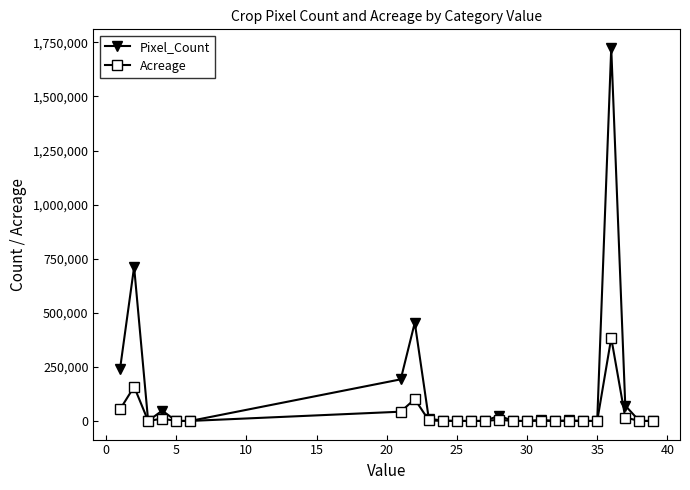

True or false: Pixel_Count has more than 0 interior local peaks.

True